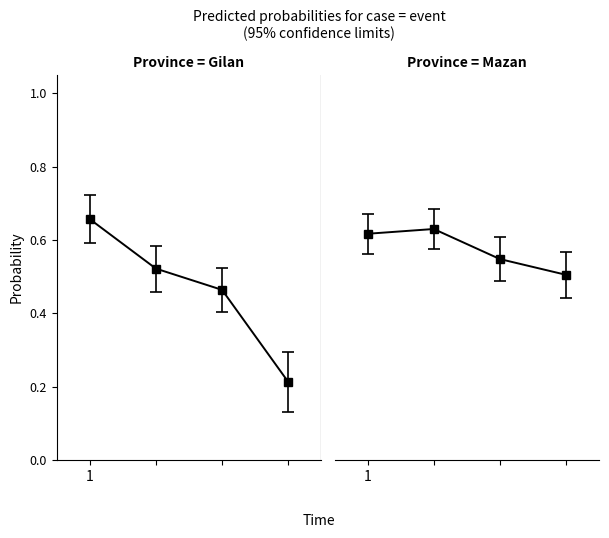

What is the difference between the second highest and minimum values in the Gilan_lower series?

0.3